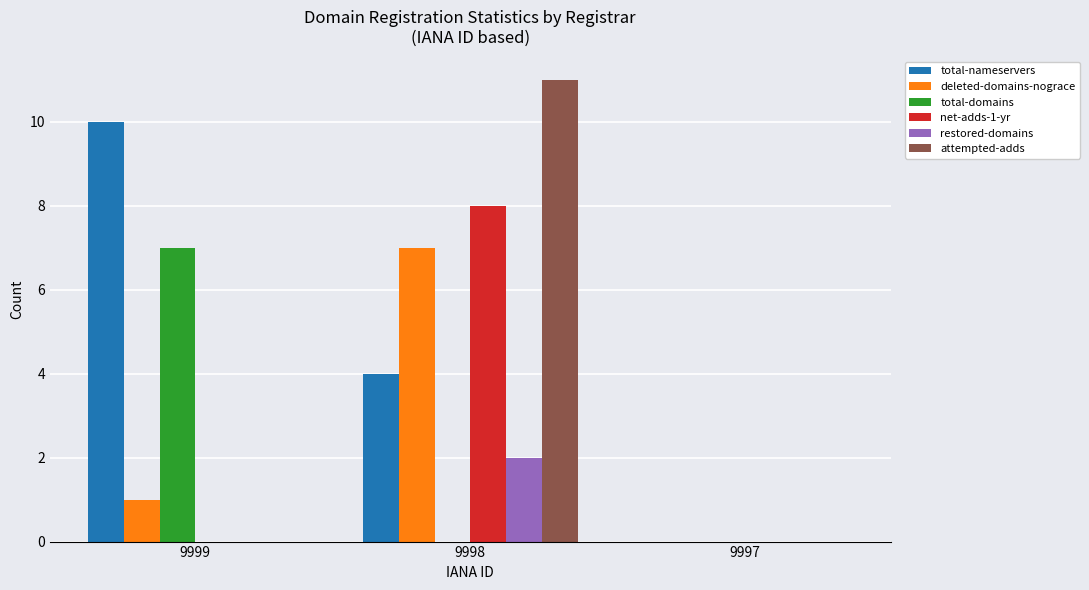

Which category has the highest value in the total-nameservers series?

9999